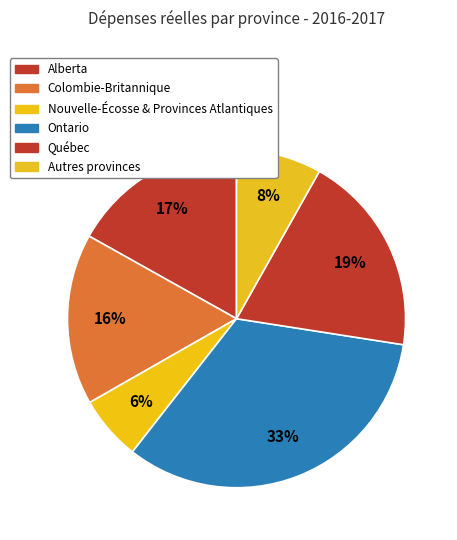

Count the number of slices in the pie.

6